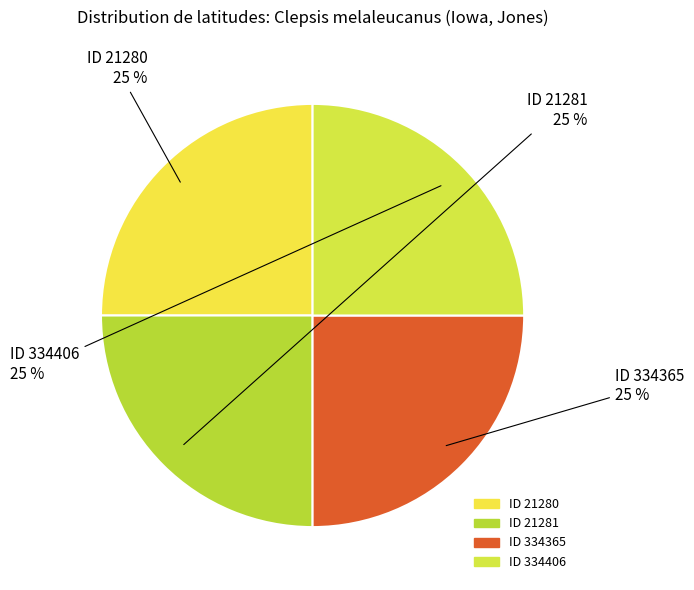

How many slices are in this pie chart?

4